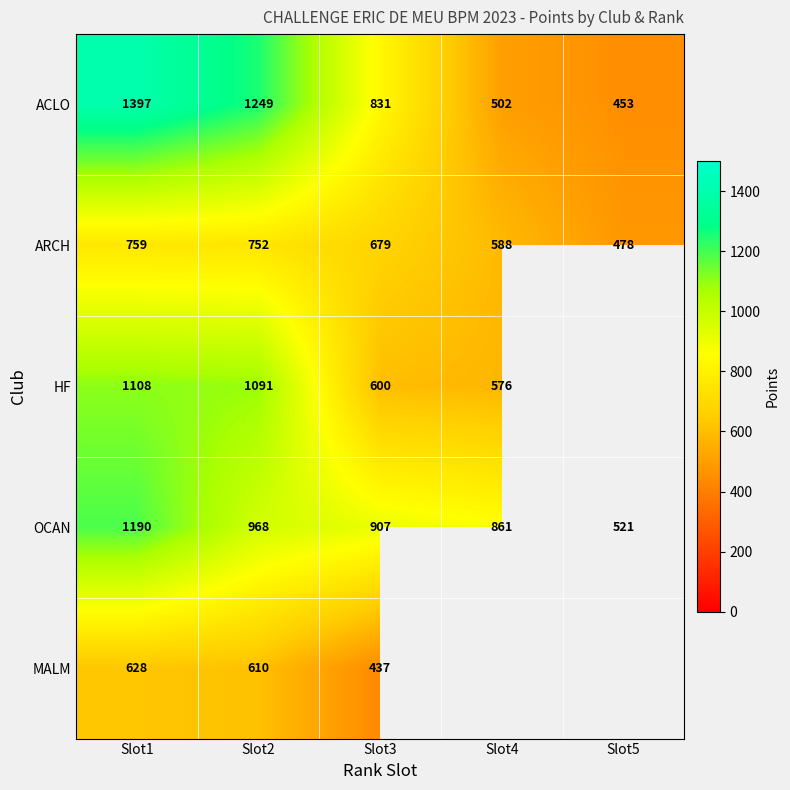

At Slot2, list the series in order from largest to smallest.

ACLO, HF, OCAN, ARCH, MALM